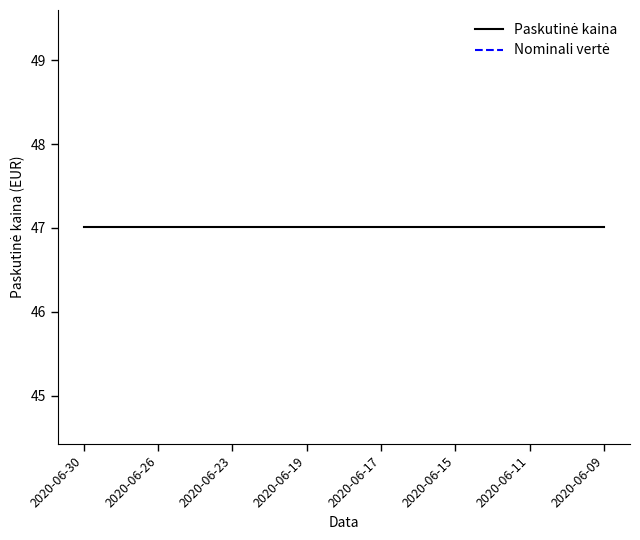

Which series changed the most between 2020-06-15 and 11?

Paskutinė kaina